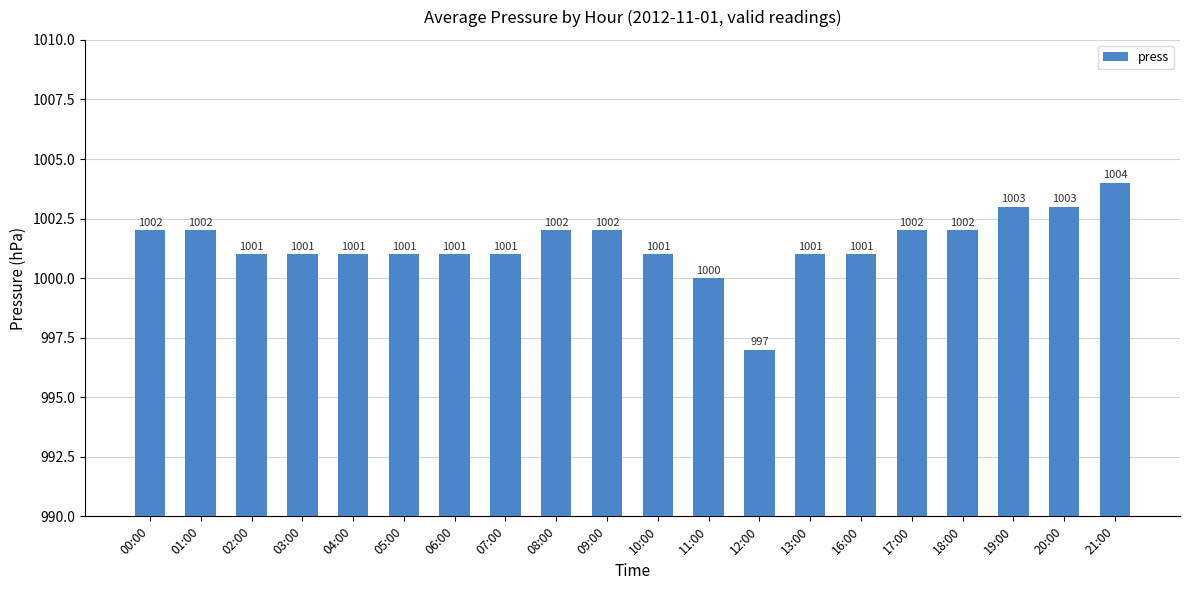

What is the label of the 20th bar from the right?

00:00